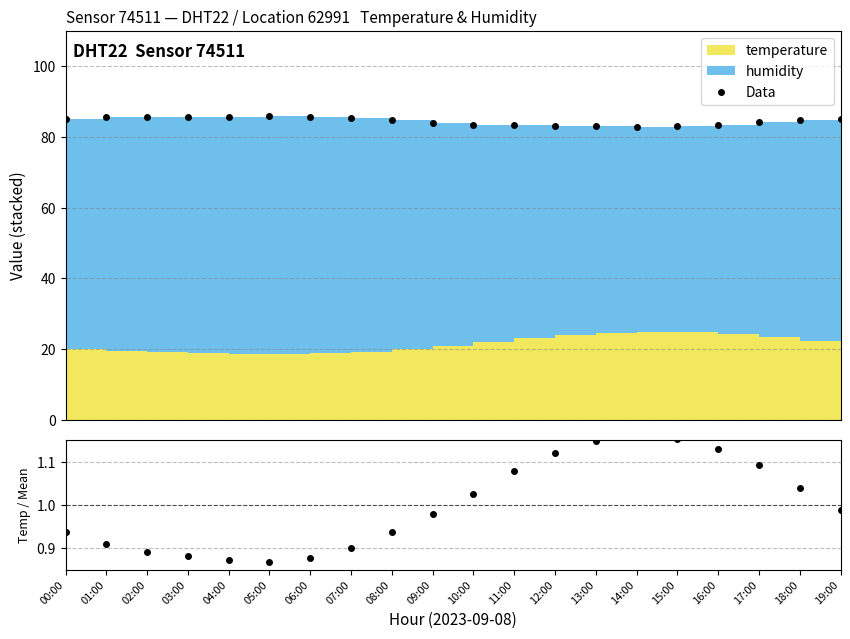

At which label does Data first exceed 84?

00:00